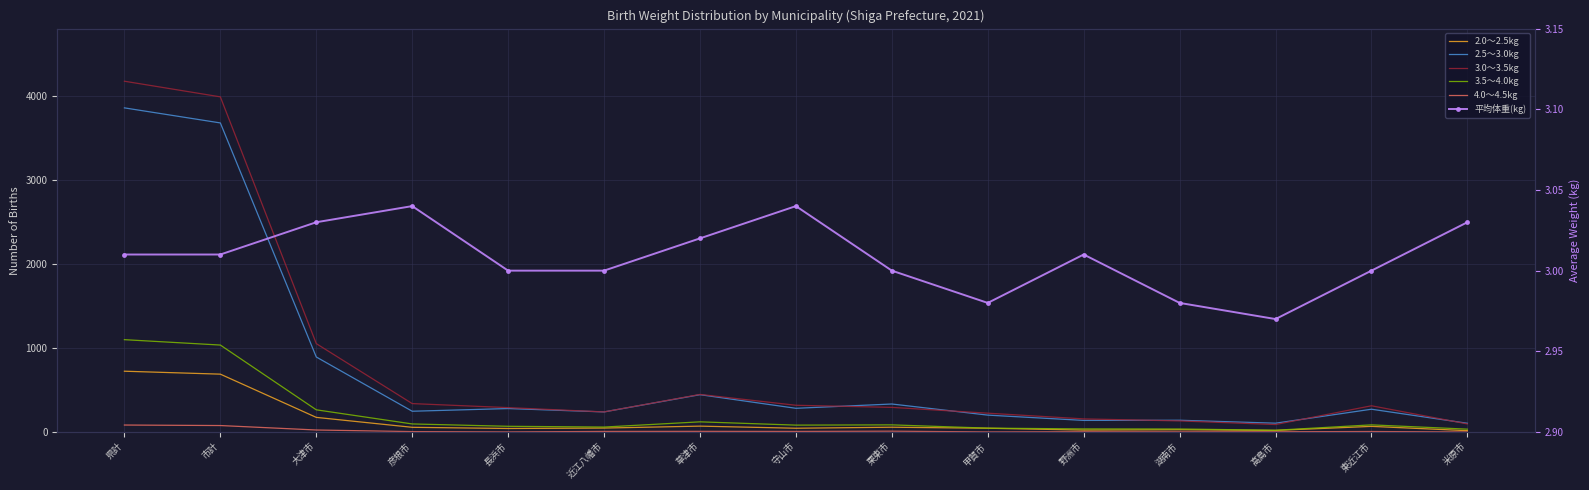

Reading left to right, list all the values displayed in this chart.

2.0～2.5kg: 723.0	688.0	174.0	56.0	42.0	47.0	70.0	45.0	57.0	45.0	23.0	27.0	19.0	67.0	16.0
2.5～3.0kg: 3854.0	3675.0	892.0	247.0	279.0	239.0	444.0	282.0	333.0	201.0	138.0	140.0	105.0	271.0	104.0
3.0～3.5kg: 4171.0	3985.0	1051.0	338.0	290.0	239.0	447.0	318.0	293.0	224.0	156.0	132.0	89.0	312.0	96.0
3.5～4.0kg: 1098.0	1034.0	264.0	96.0	68.0	59.0	121.0	82.0	85.0	46.0	37.0	36.0	21.0	85.0	34.0
4.0～4.5kg: 83.0	77.0	24.0	5.0	1.0	7.0	8.0	7.0	10.0	1.0	3.0	2.0	3.0	6.0	0.0
平均体重(kg): 3.0	3.0	3.0	3.0	3.0	3.0	3.0	3.0	3.0	3.0	3.0	3.0	3.0	3.0	3.0